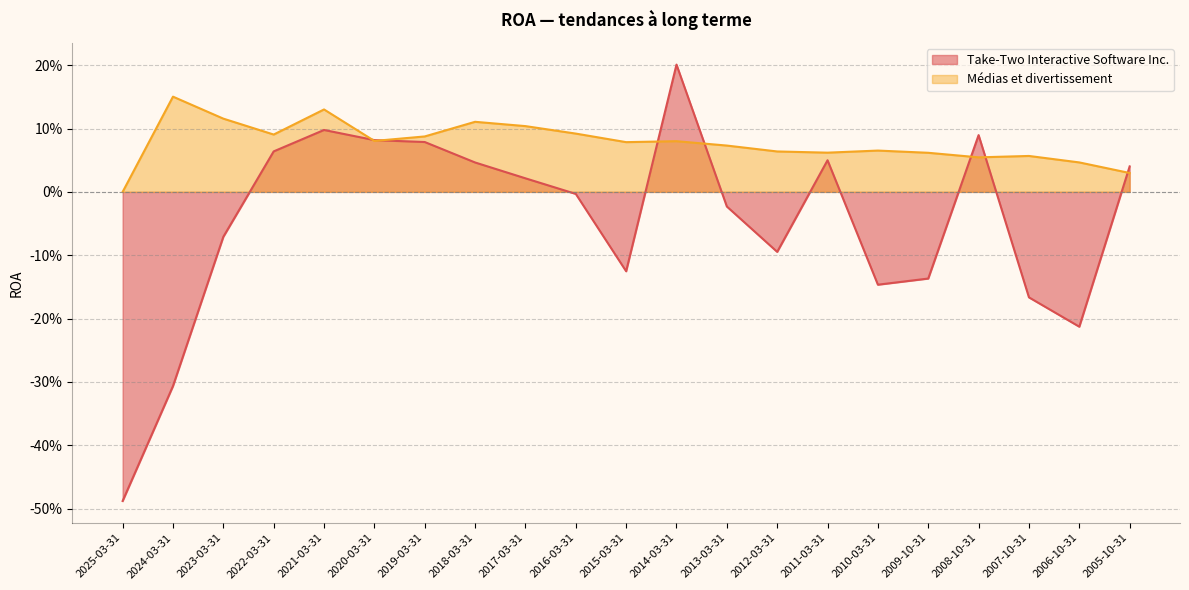

Is the value of Médias et divertissement at 2014-03-31 greater than the value of Take-Two Interactive Software Inc. at 2011-03-31?

Yes